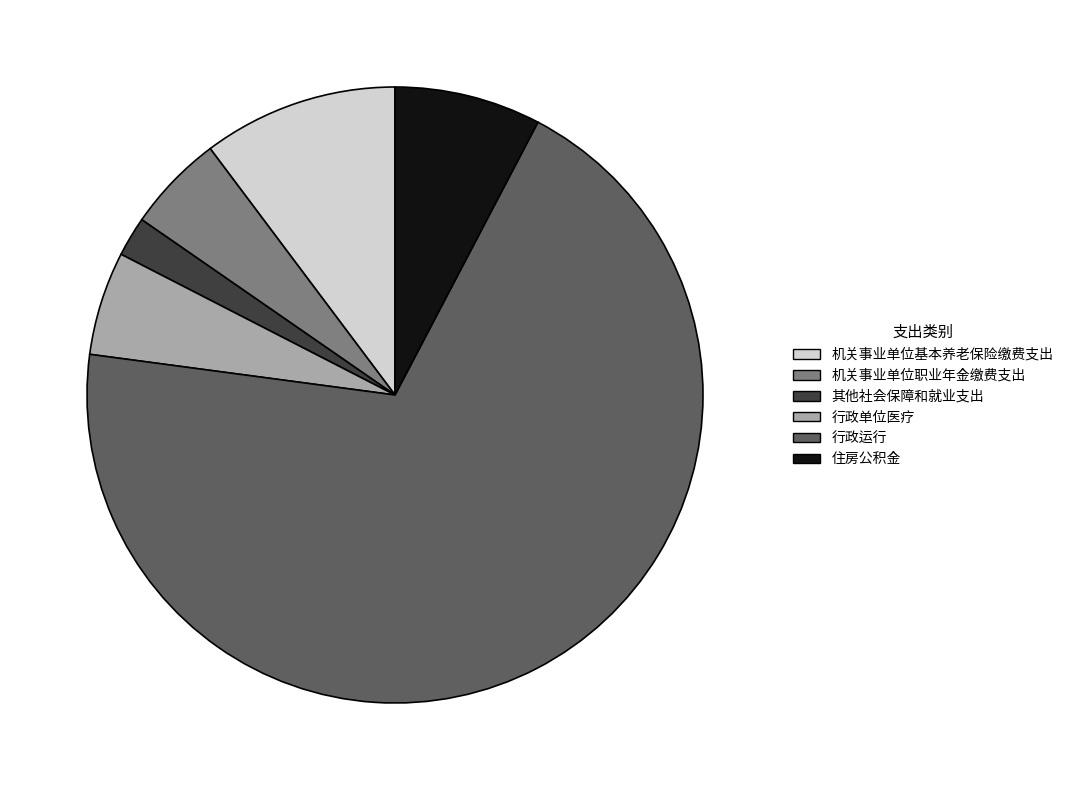

Do 机关事业单位基本养老保险缴费支出 and 行政单位医疗 together represent more than half of the pie?

No